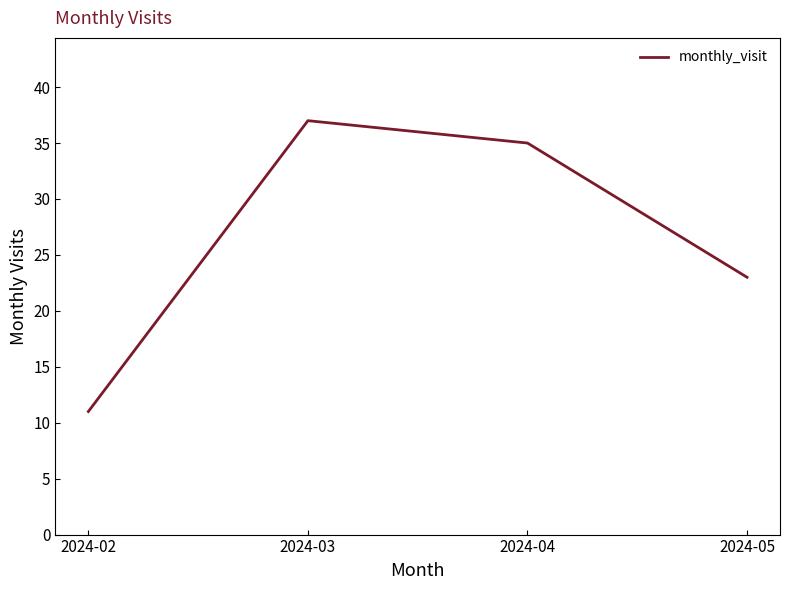

Reading right to left, extract all data points from this chart.

23	35	37	11